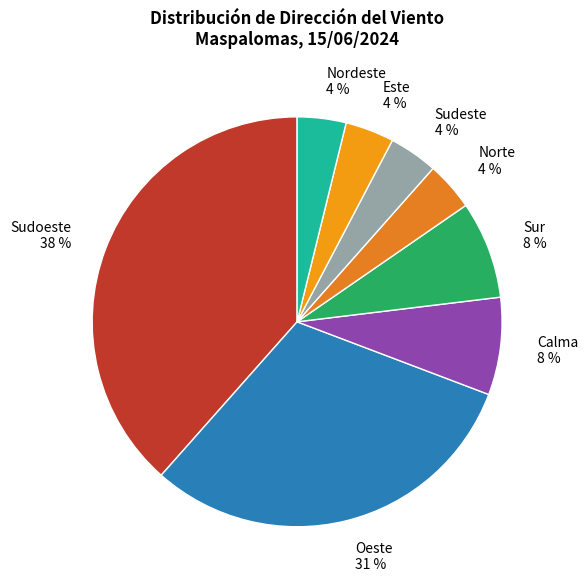

To the nearest percent, what portion does Norte represent?

4%